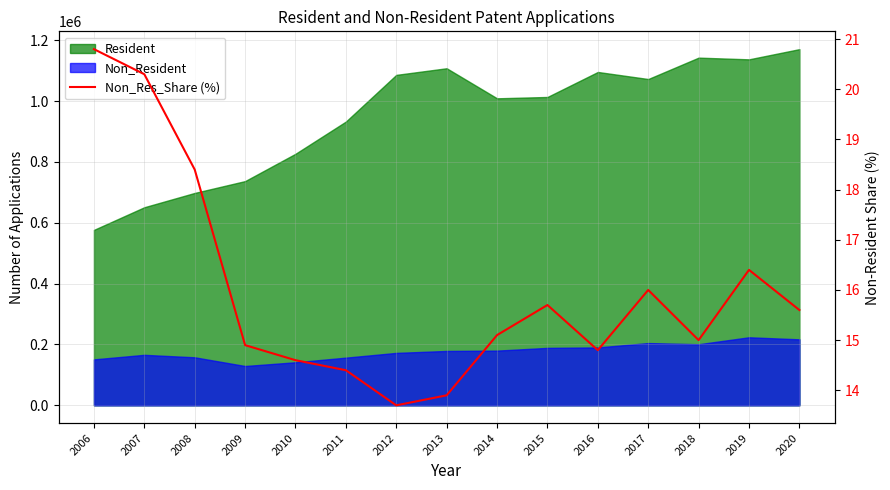

How many lines are shown in the chart?

1